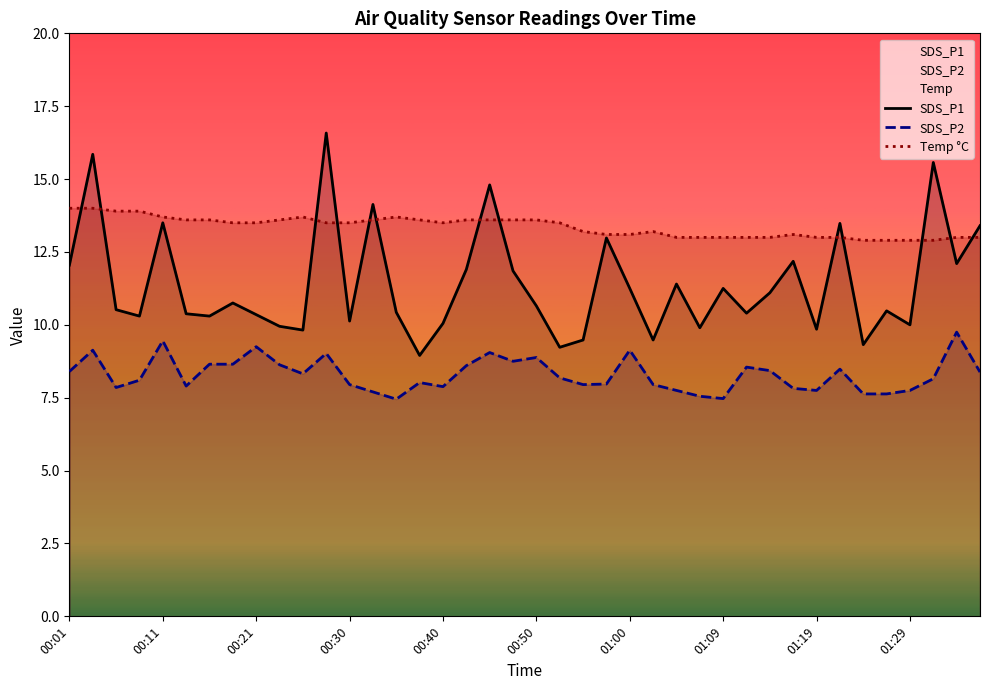

What is the label of the 6th point from the left?

00:13